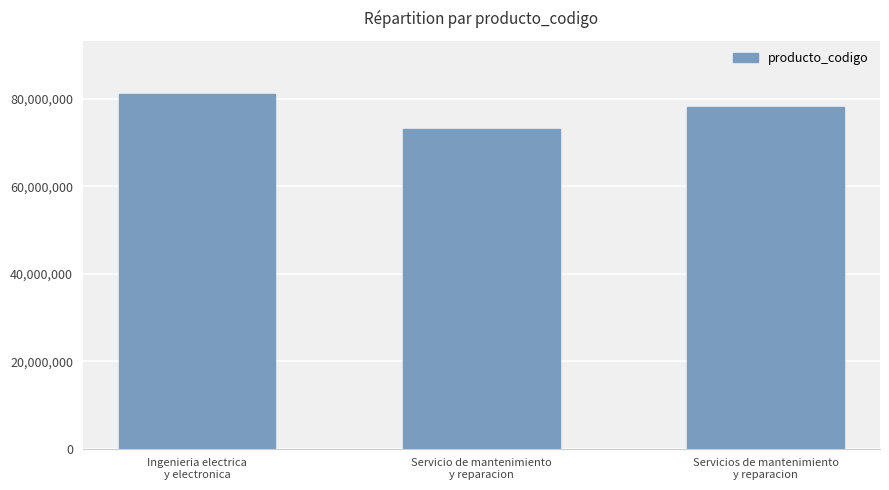

Reading left to right, list all the values displayed in this chart.

Ingenieria electrica
y electronica=81101700	Servicio de mantenimiento
y reparacion=73152100	Servicios de mantenimiento
y reparacion=78181500